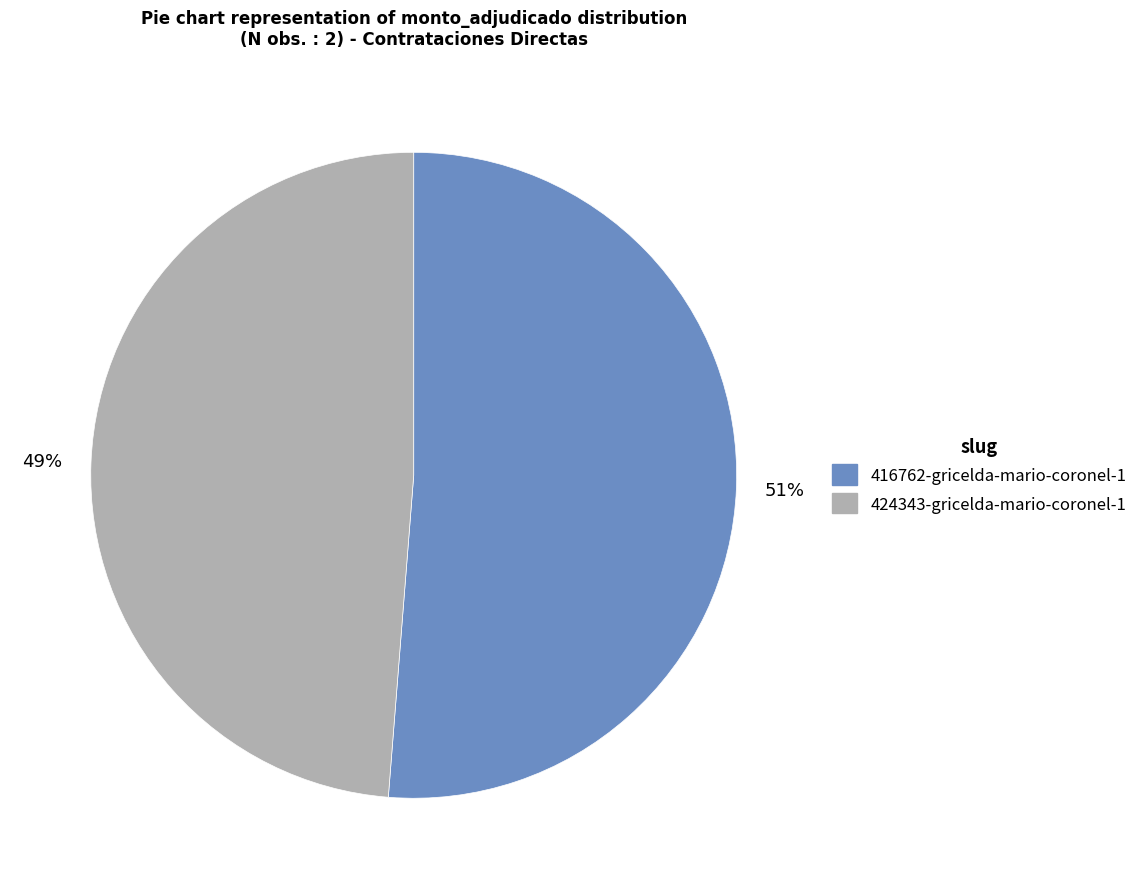

Rank the categories by value from lowest to highest.

424343-gricelda-mario-coronel-1, 416762-gricelda-mario-coronel-1